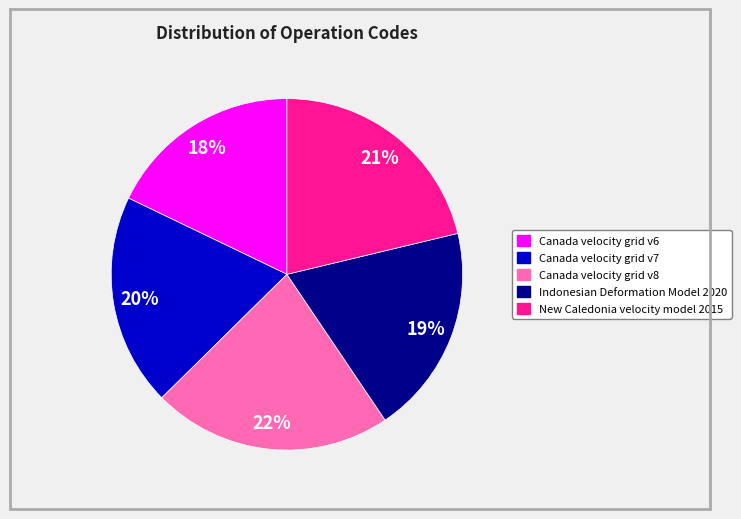

Which has a higher value, Canada velocity grid v6 or New Caledonia velocity model 2015?

New Caledonia velocity model 2015